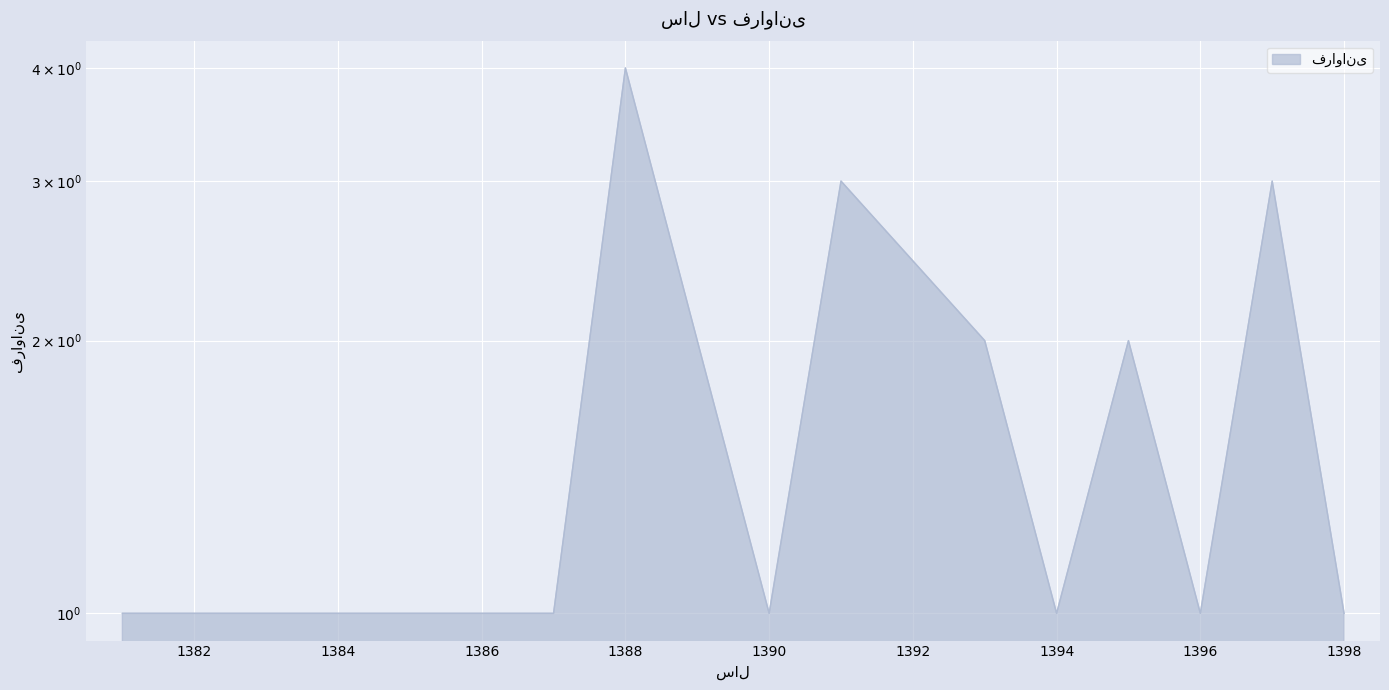

At which category does the data reach its first local peak?

1388